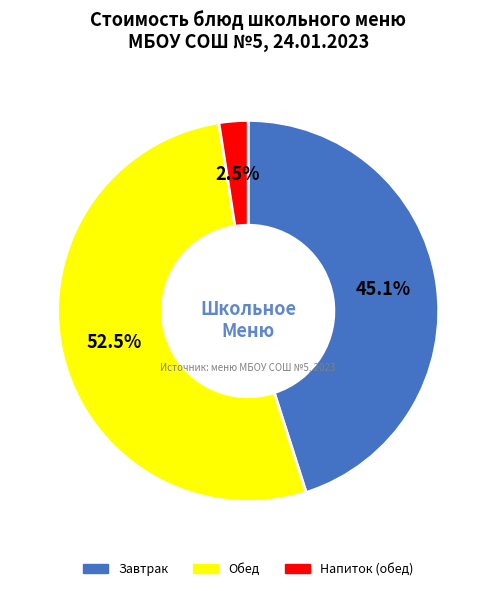

Does any single category account for the majority?

Yes